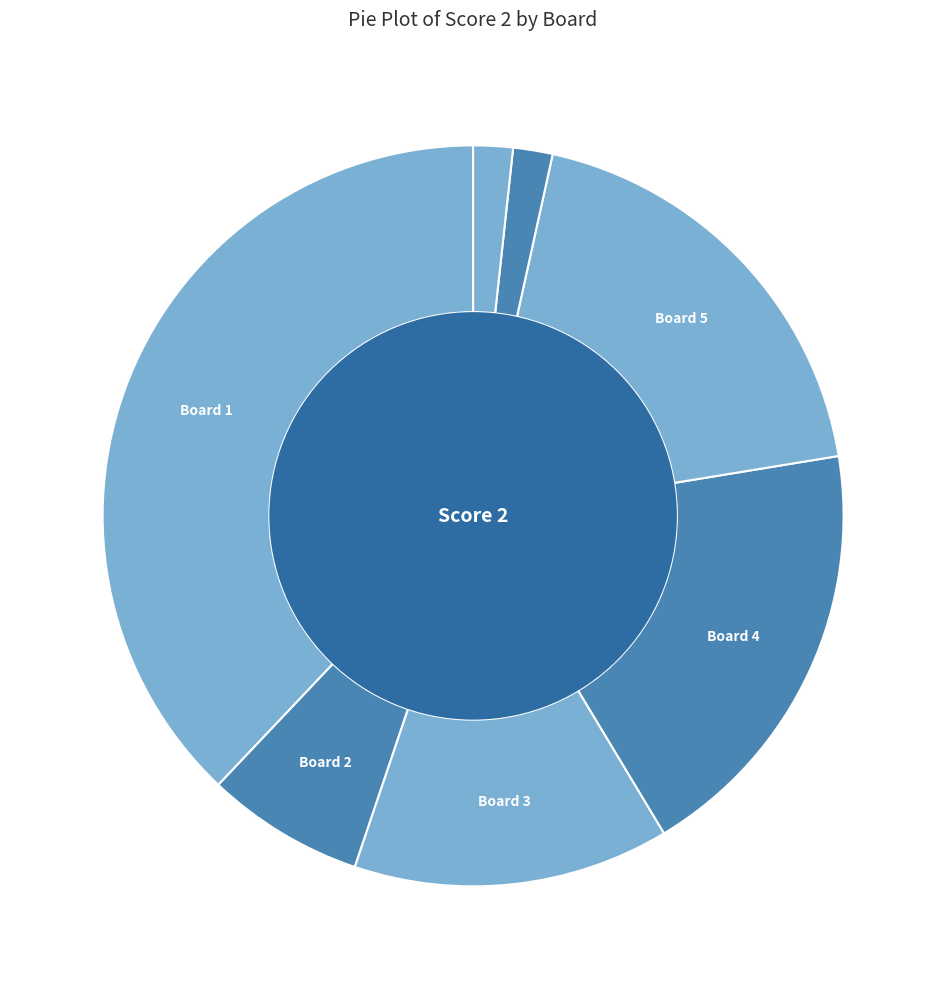

How many segments does this pie chart have?

7